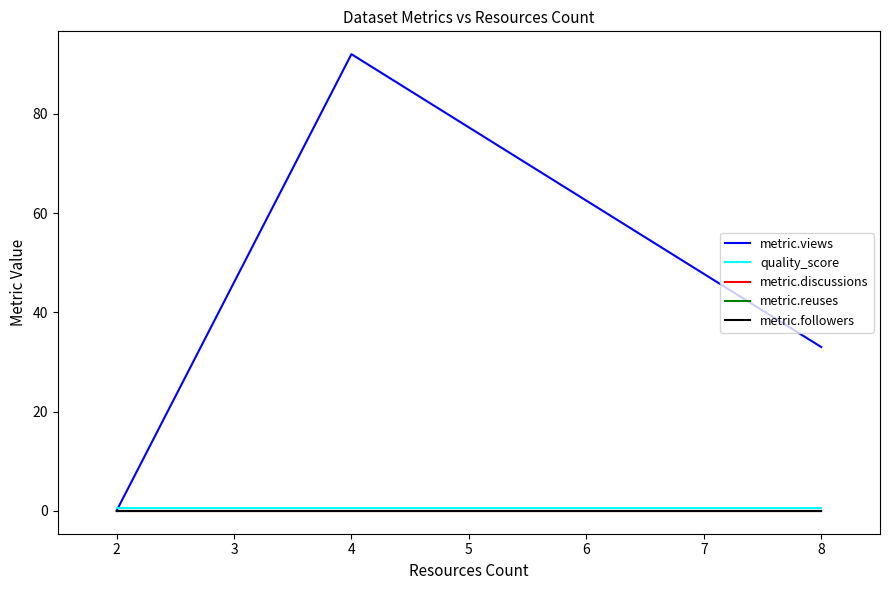

True or false: metric.discussions and quality_score cross at least once.

False